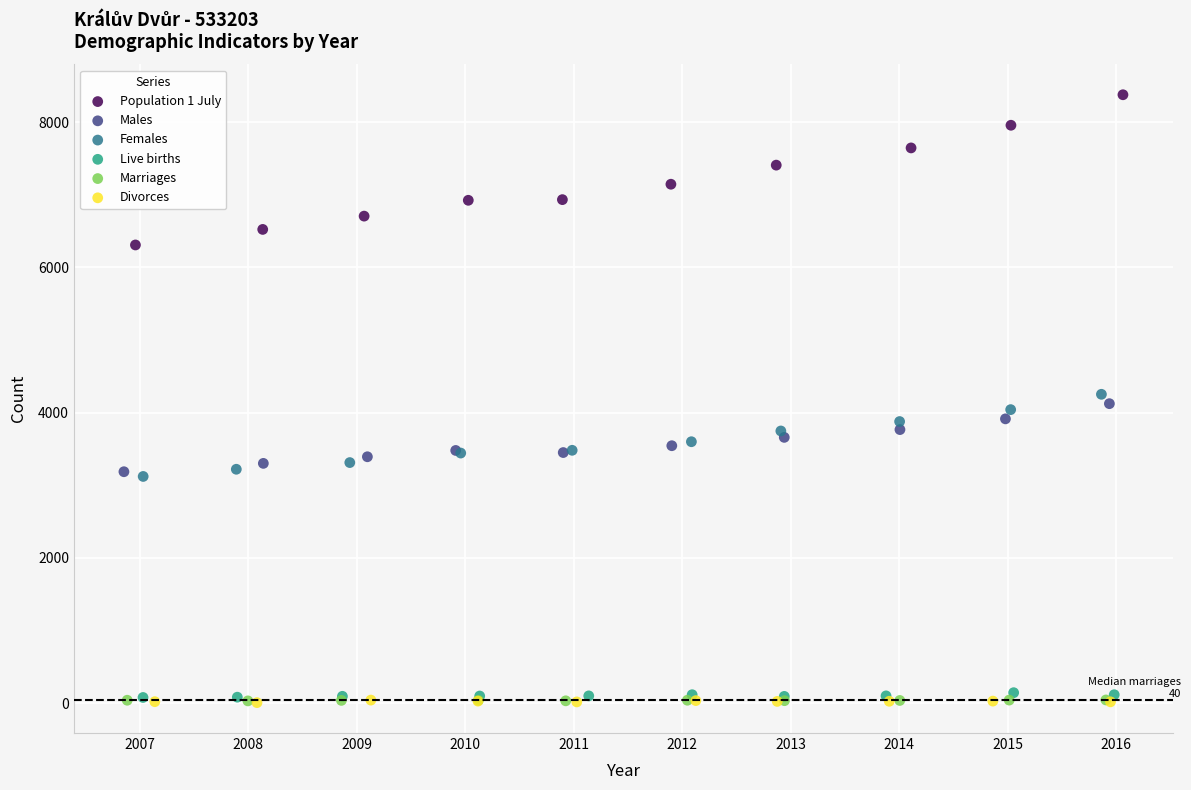

What are all the series names shown in the legend?

Population 1 July, Males, Females, Live births, Marriages, Divorces